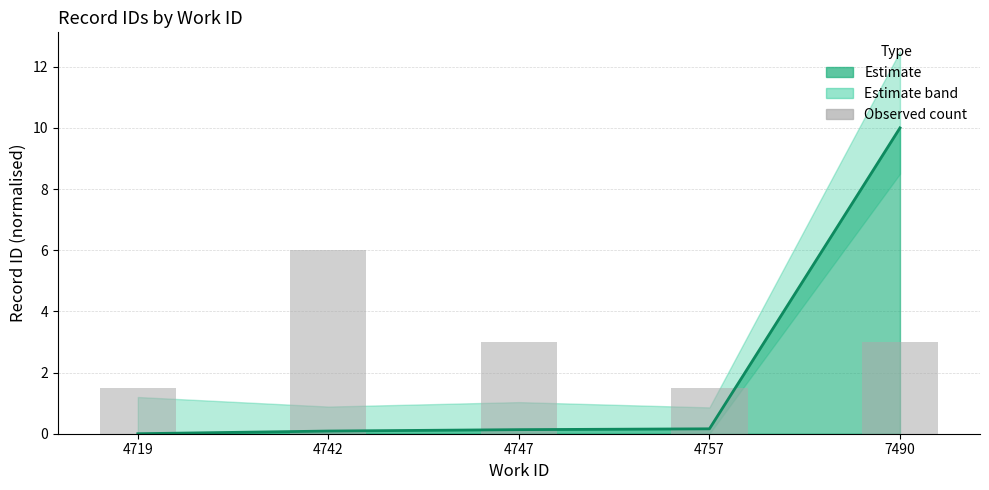

Reading left to right, what are all the values shown in this chart?

1.5	6.0	3.0	1.5	3.0